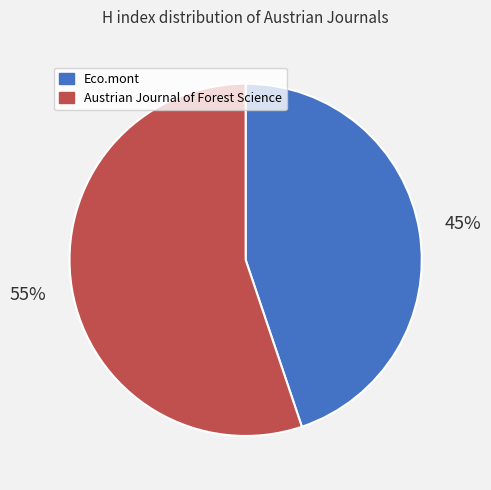

To the nearest percent, what is the combined percentage of Austrian Journal of Forest Science and Eco.mont?

100%